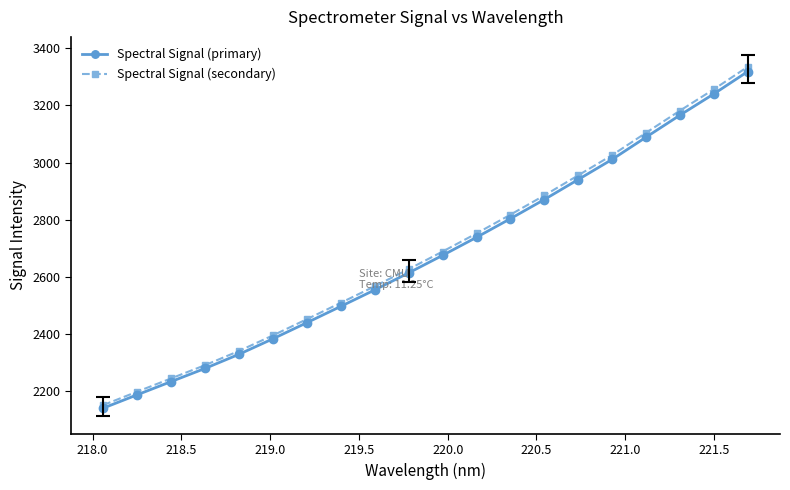

At how many categories does at least one series exceed 2422?

14